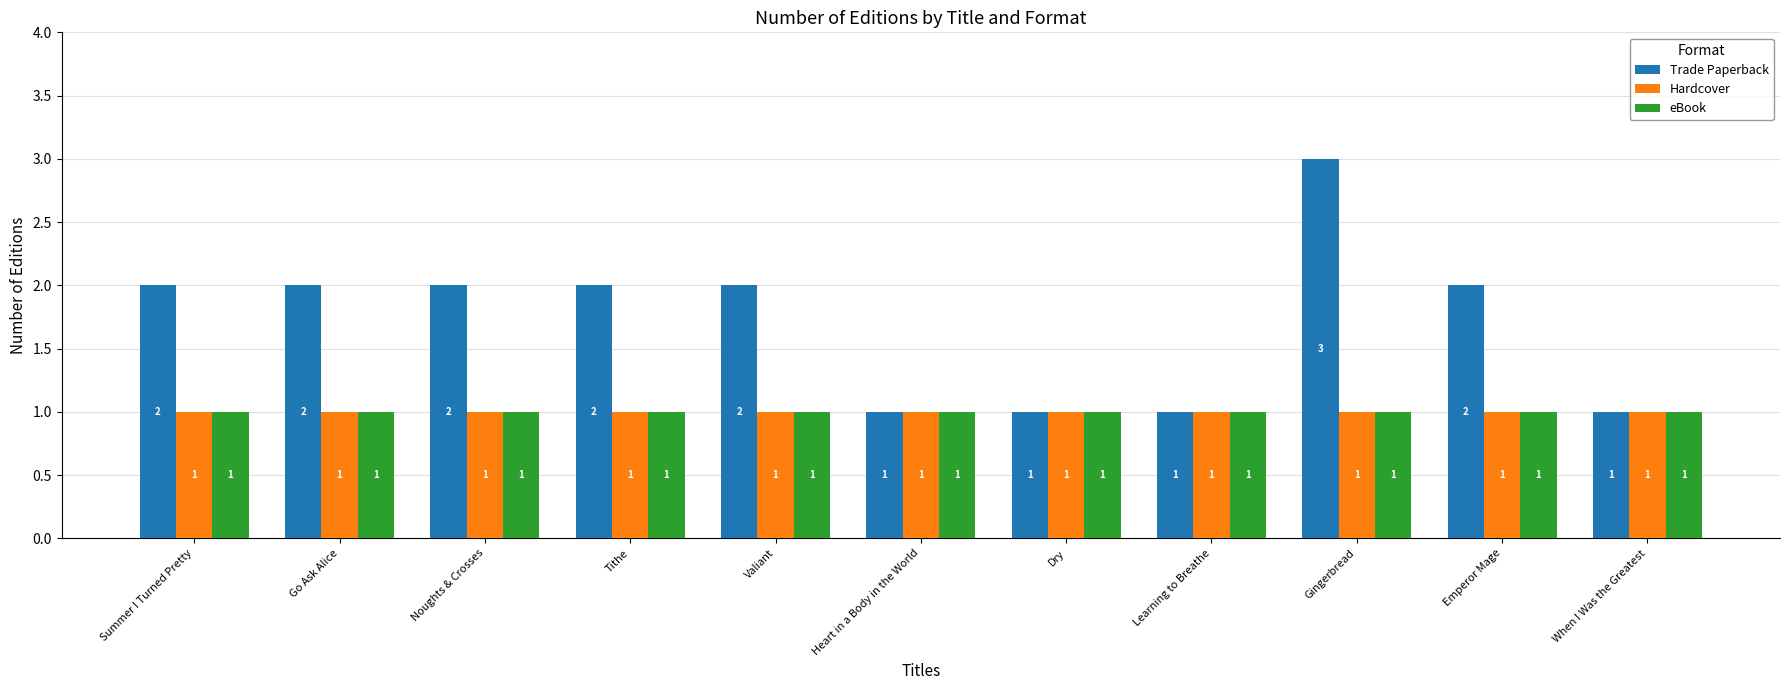

What position from the left is Gingerbread?

9